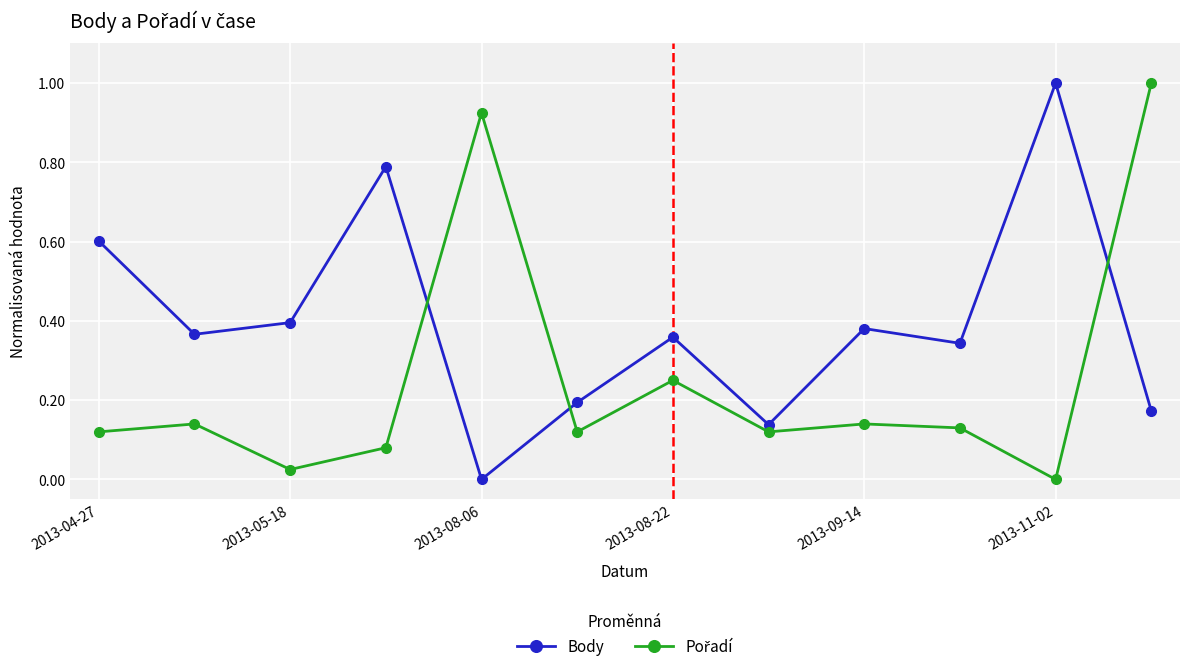

How many series are shown in this chart?

2